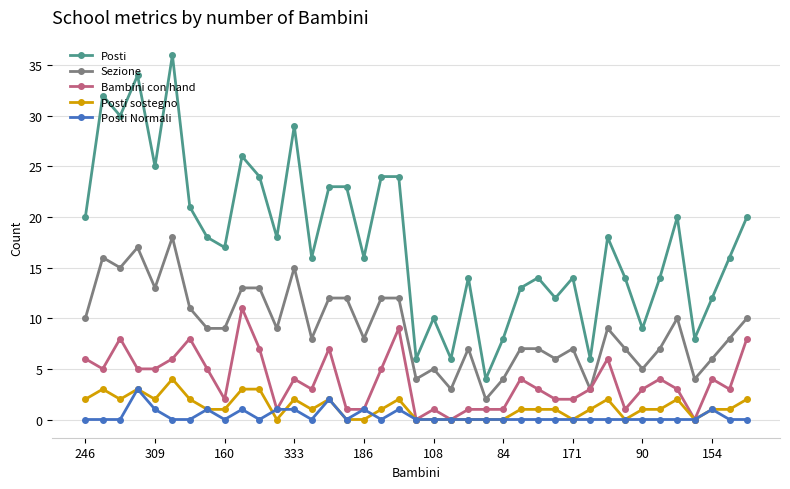

At how many categories does at least one series exceed 19?

16